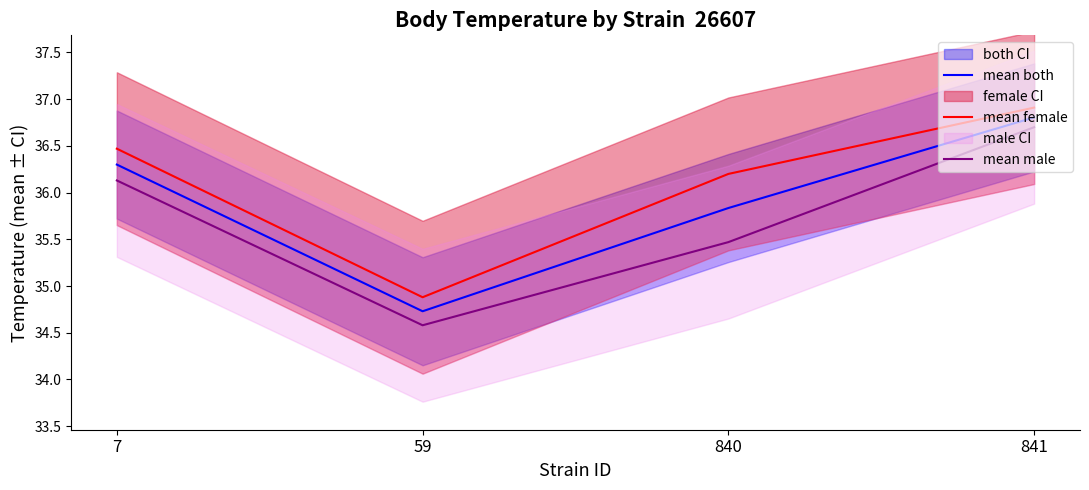

Where is mean male nearest to the value 35?

59